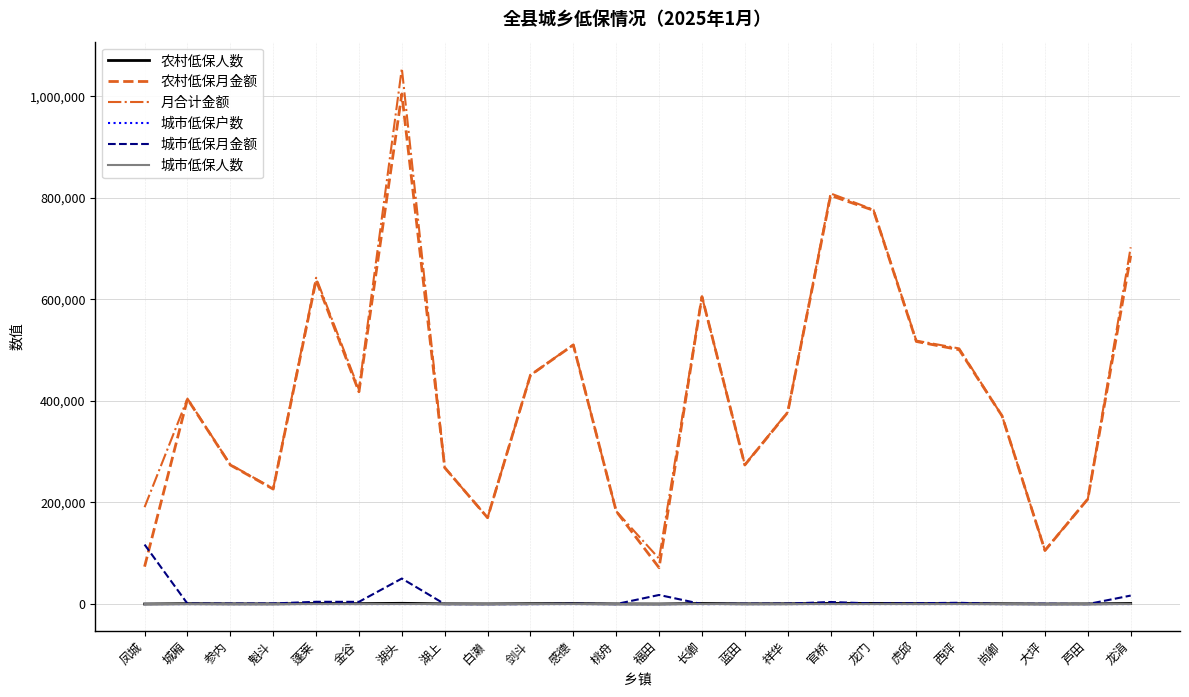

At which category is the sum across all series the highest?

湖头